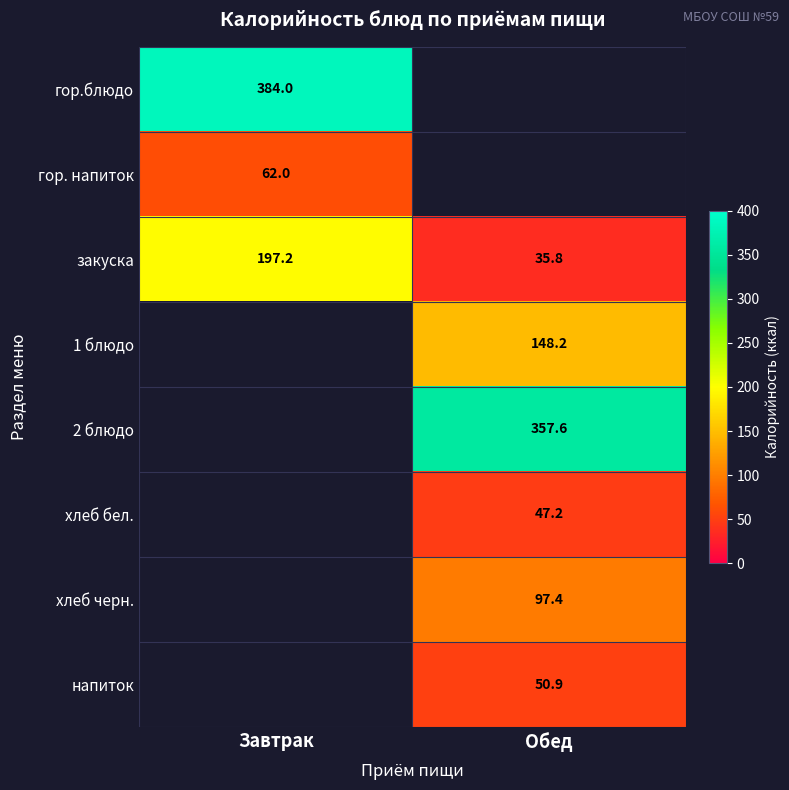

Which has a higher value, Завтрак or Обед?

Завтрак